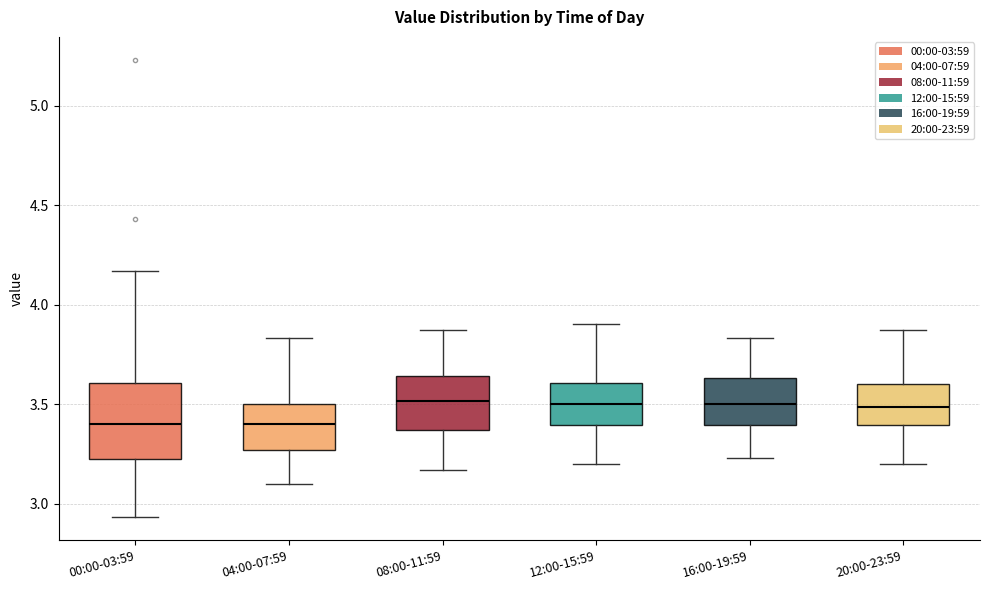

Reading left to right, transcribe this box plot: for each box, give where its median line is, the range the box spans, and where its two whiskers end, as read against the y-axis. The values are not printed on the chart, so give them approximately, as read against the axis.

00:00-03:59: median 3.40, box 3.20 to 3.60, whiskers 2.95 to 4.15
04:00-07:59: median 3.40, box 3.25 to 3.50, whiskers 3.10 to 3.85
08:00-11:59: median 3.50, box 3.35 to 3.65, whiskers 3.15 to 3.85
12:00-15:59: median 3.50, box 3.40 to 3.60, whiskers 3.20 to 3.90
16:00-19:59: median 3.50, box 3.40 to 3.65, whiskers 3.25 to 3.85
20:00-23:59: median 3.50, box 3.40 to 3.60, whiskers 3.20 to 3.85